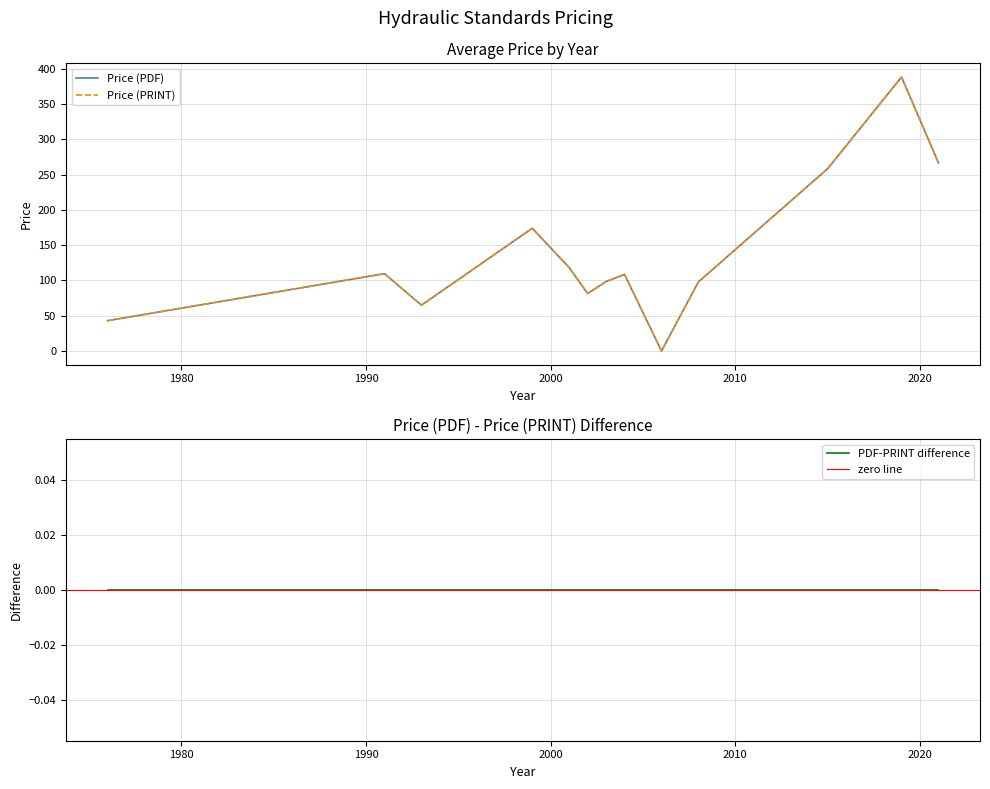

How many interior local valleys does the Avg Price (PRINT) series have?

3